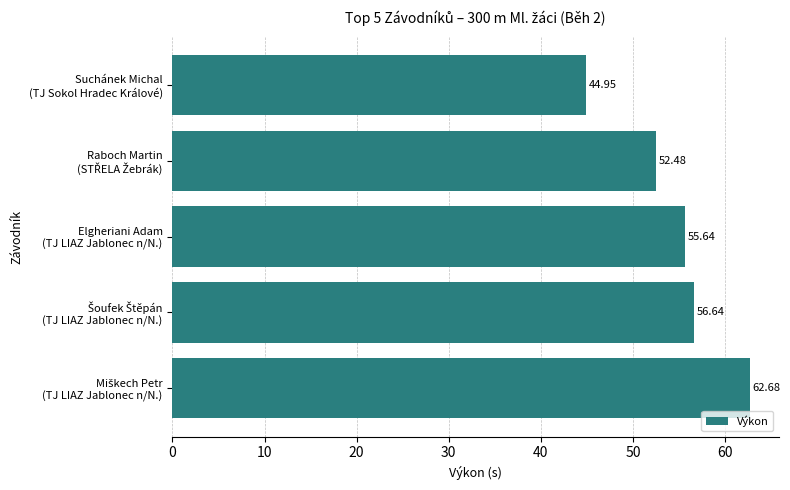

What is the difference between the maximum and second lowest values?

10.2